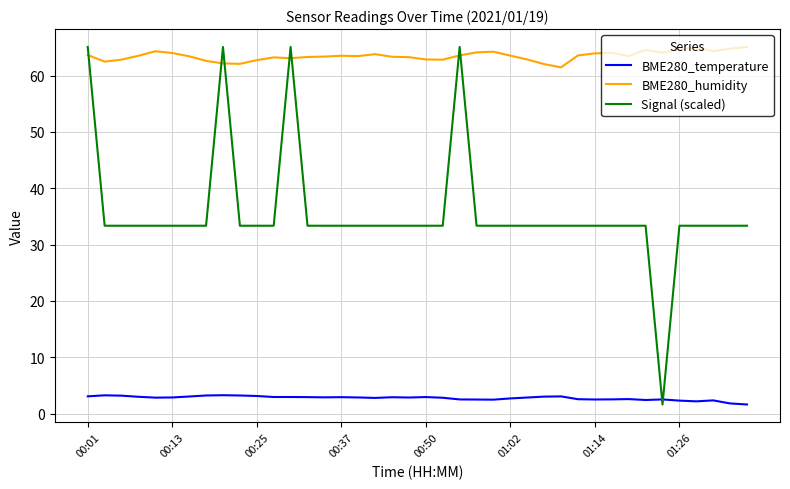

Does the chart have visible grid lines?

Yes